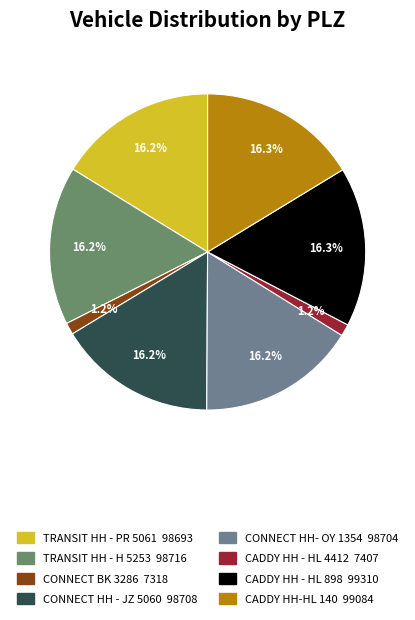

Rank the categories by value from highest to lowest.

CADDY HH - HL 898, CADDY HH-HL 140, TRANSIT HH - H 5253, CONNECT HH - JZ 5060, CONNECT HH- OY 1354, TRANSIT HH - PR 5061, CADDY HH - HL 4412, CONNECT BK 3286